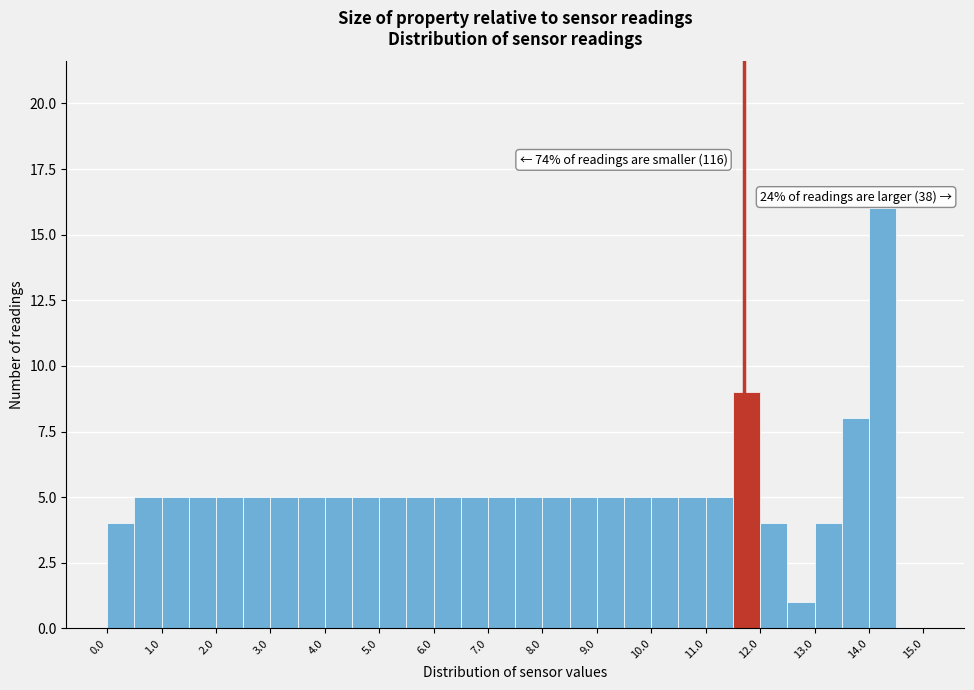

Over which range of the x-axis is the bar tallest?

14.0 to 14.5